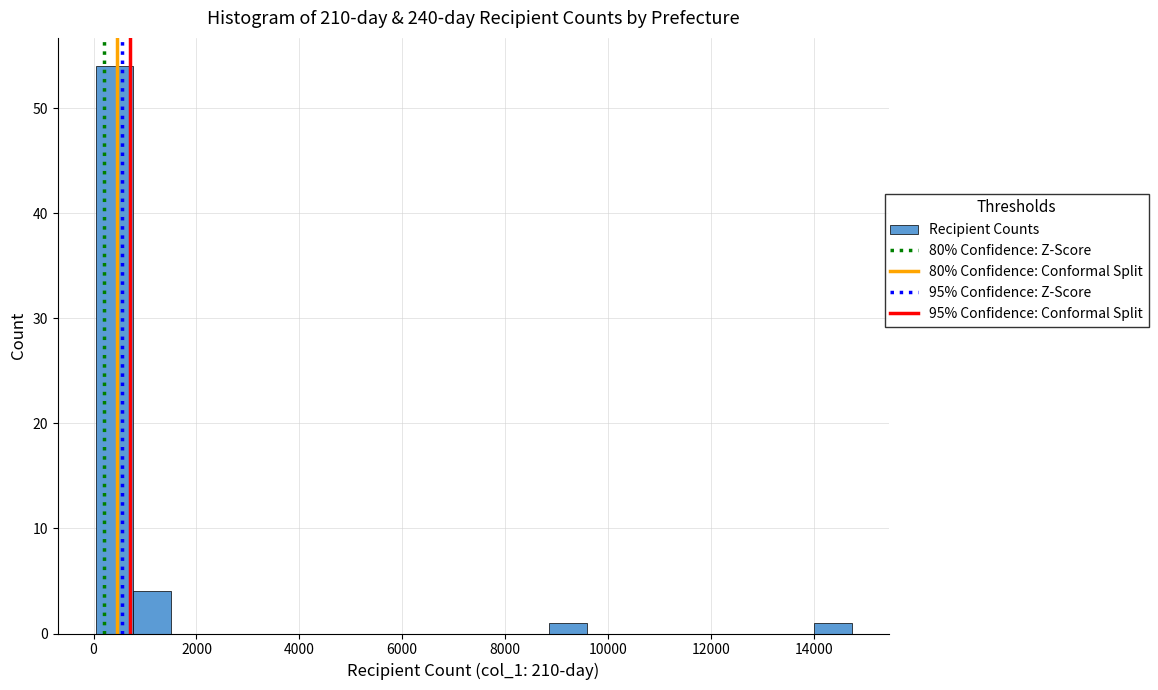

Around what value on the x-axis is the tallest bar? Give the approximate position of its centre, as read against the axis.

400